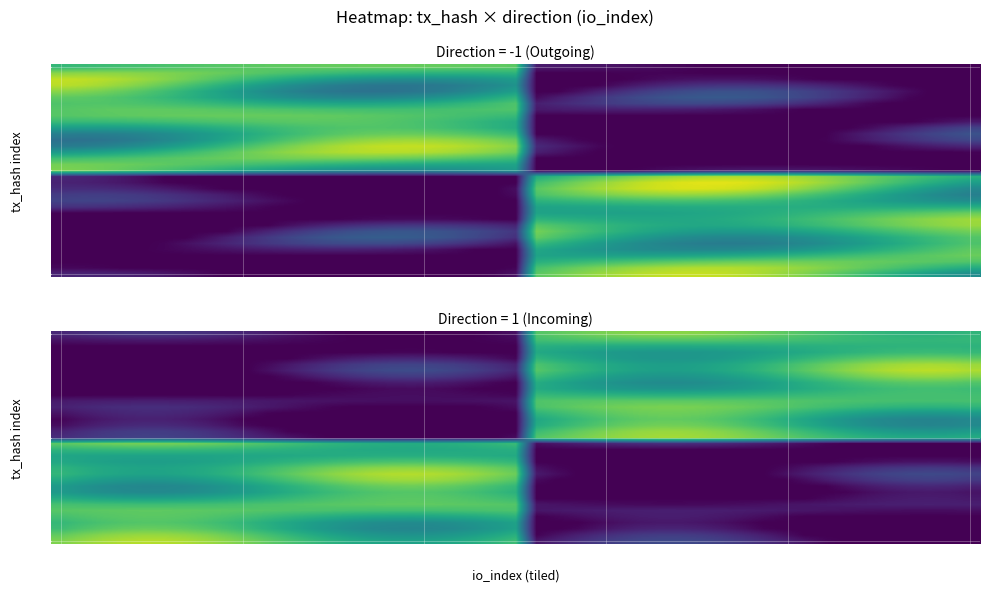

Where is 16a50fc308efae7ef865b2ac58984970f8b46bd nearest to the value 0?

-1